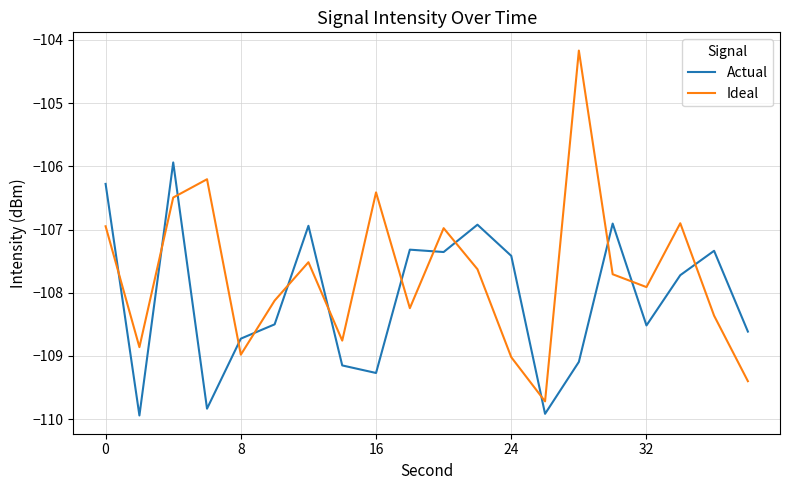

Which series has the largest total across all categories?

Ideal